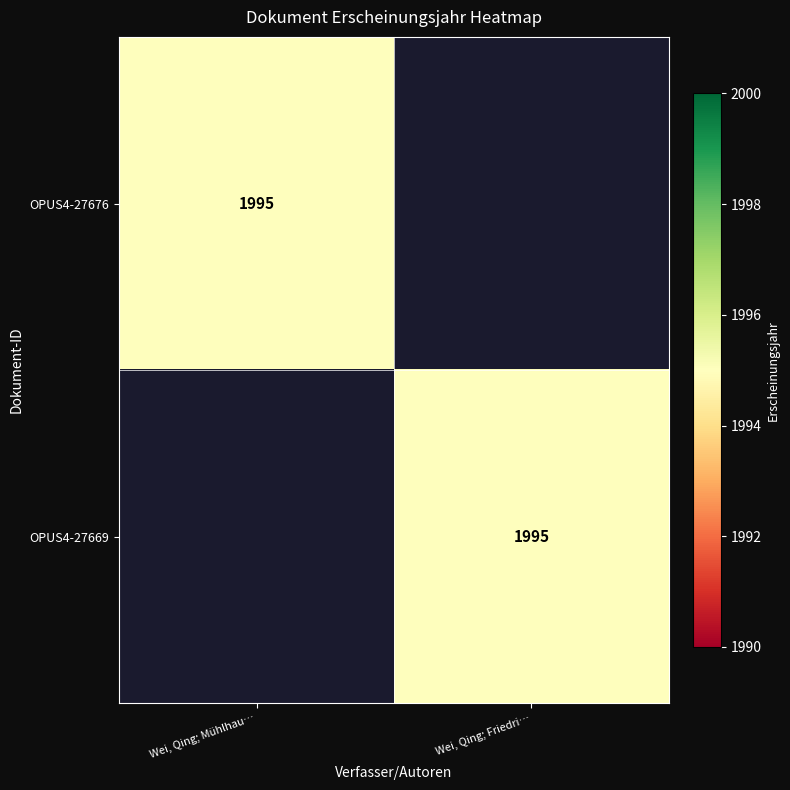

Which has a higher value, Wei, Qing; Friedri… or Wei, Qing; Mühlhau…?

Wei, Qing; Mühlhau…